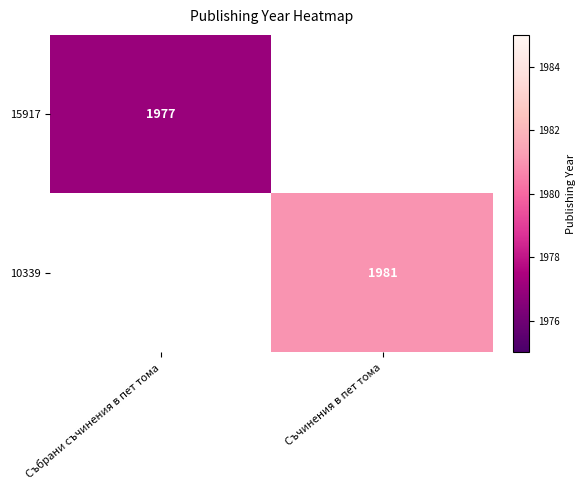

At how many categories does at least one series exceed 253?

2